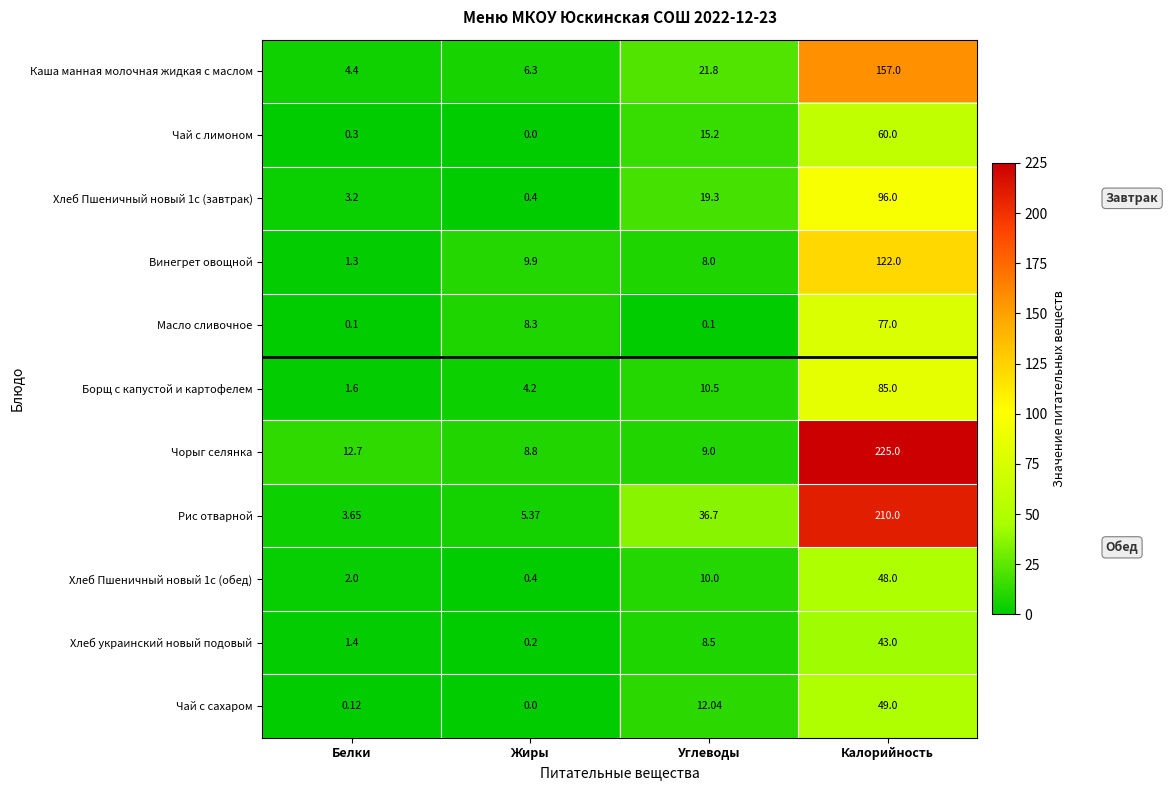

Rank the categories by Хлеб Пшеничный новый 1с (обед) value from highest to lowest.

Калорийность, Углеводы, Белки, Жиры